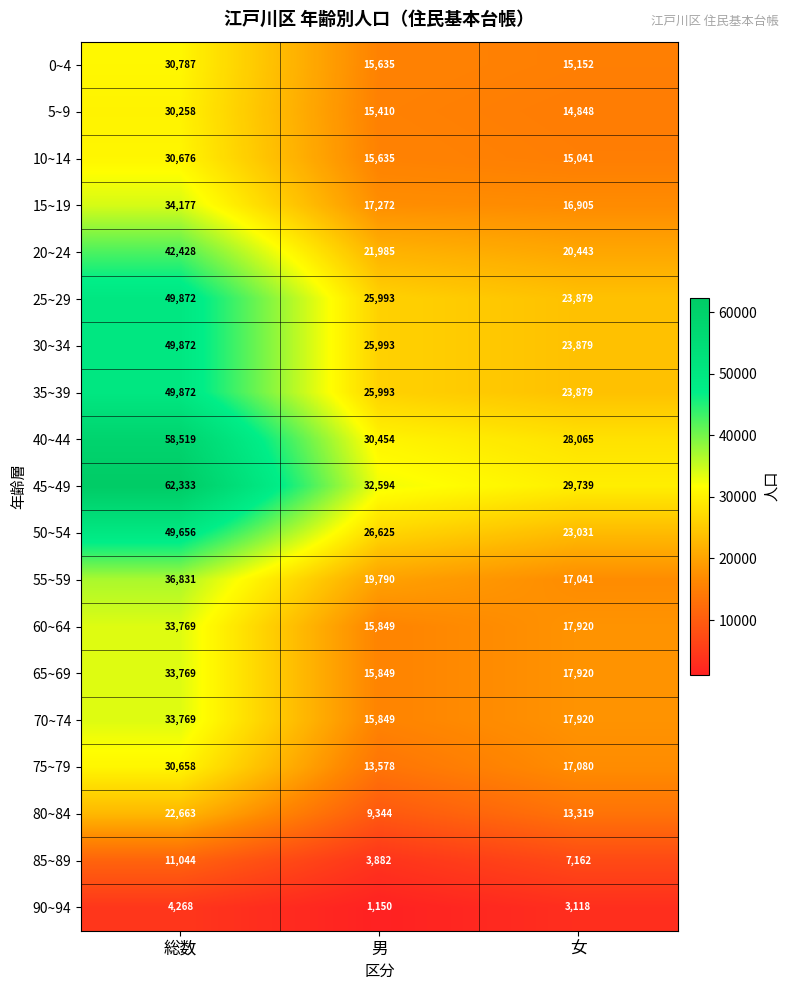

Count the 50~54 values in the range 23031 to 49656.

3